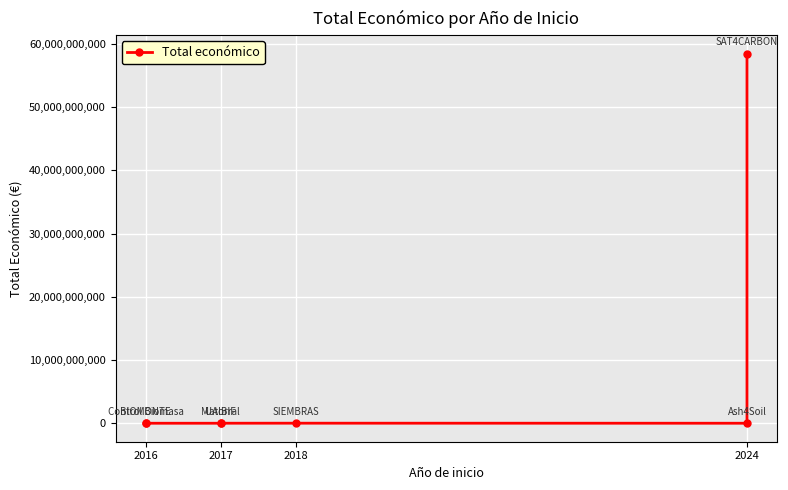

Is it true that the value at 2017 is 4950?

True